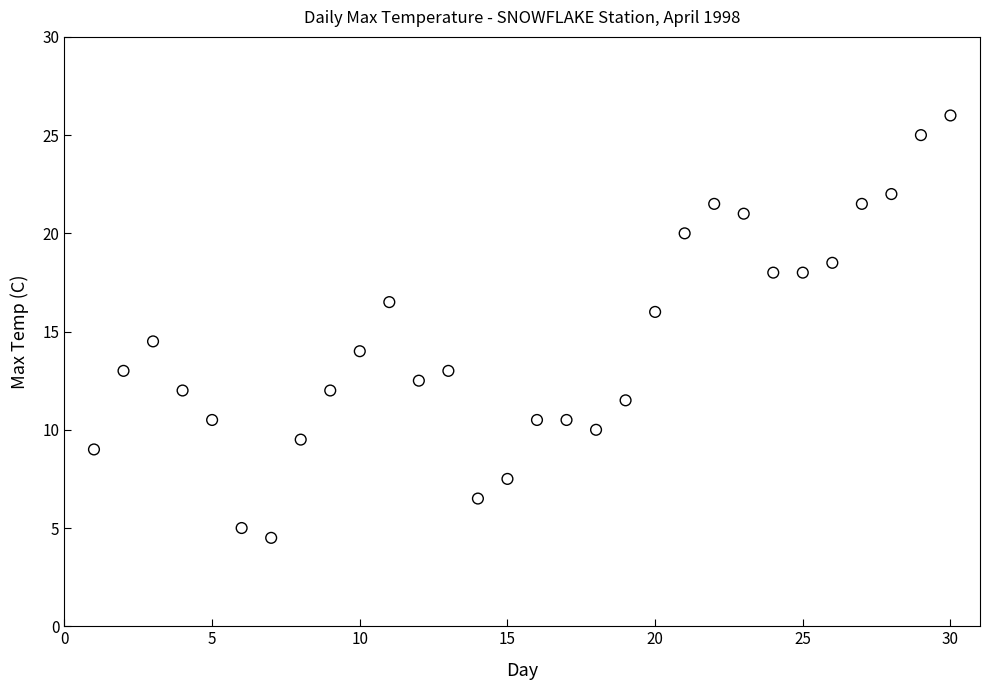

What is the range of Y values (max minus min)?

21.5